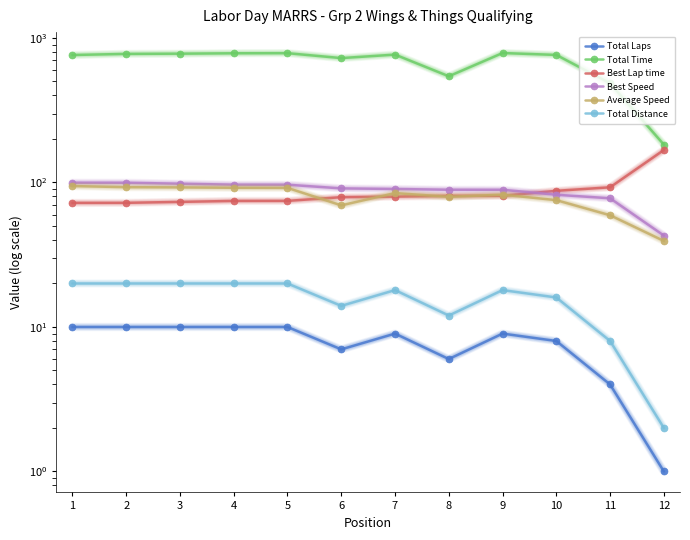

Reading left to right, what are all the values shown in this chart?

Total Laps: 1=10.0	2=10.0	3=10.0	4=10.0	5=10.0	6=7.0	7=9.0	8=6.0	9=9.0	10=8.0	11=4.0	12=1.0
Total Time: 1=762.3	2=775.8	3=778.8	4=783.5	5=784.9	6=725.6	7=767.1	8=543.3	9=786.6	10=763.2	11=485.6	12=182.8
Best Lap time: 1=72.2	2=72.3	3=73.4	4=74.5	5=74.6	6=79.1	7=79.8	8=80.8	9=80.9	10=87.5	11=92.6	12=167.8
Best Speed: 1=99.7	2=99.6	3=98.1	4=96.6	5=96.5	6=91.0	7=90.2	8=89.1	9=89.0	10=82.2	11=77.7	12=42.9
Average Speed: 1=94.4	2=92.8	3=92.5	4=91.9	5=91.7	6=69.5	7=84.5	8=79.5	9=82.4	10=75.5	11=59.3	12=39.4
Total Distance: 1=20.0	2=20.0	3=20.0	4=20.0	5=20.0	6=14.0	7=18.0	8=12.0	9=18.0	10=16.0	11=8.0	12=2.0